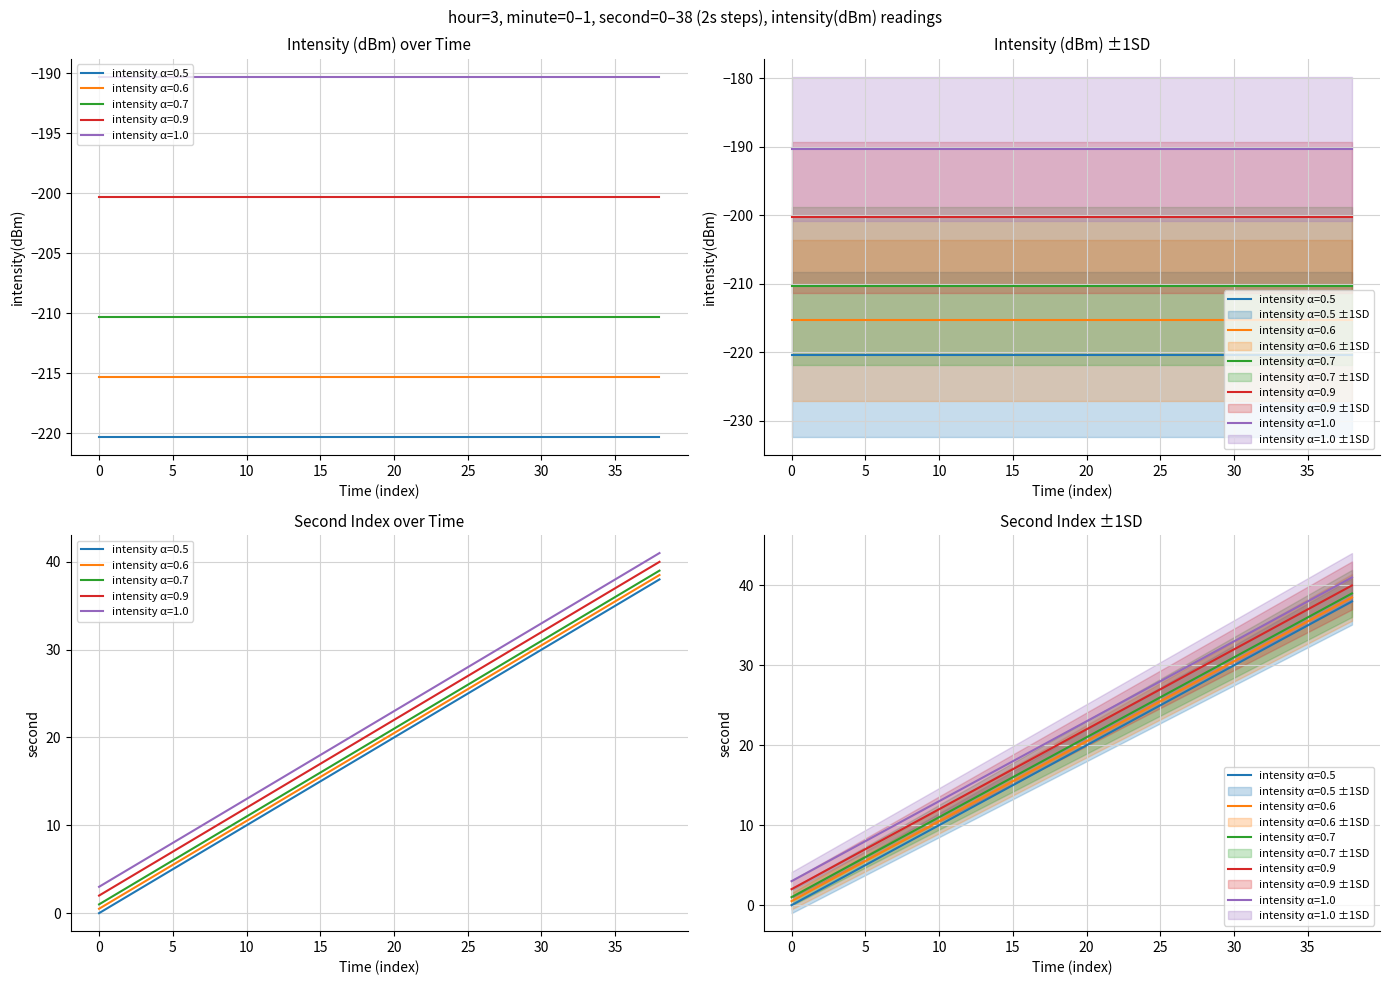

True or false: minute and fractional second intersect in this chart.

False